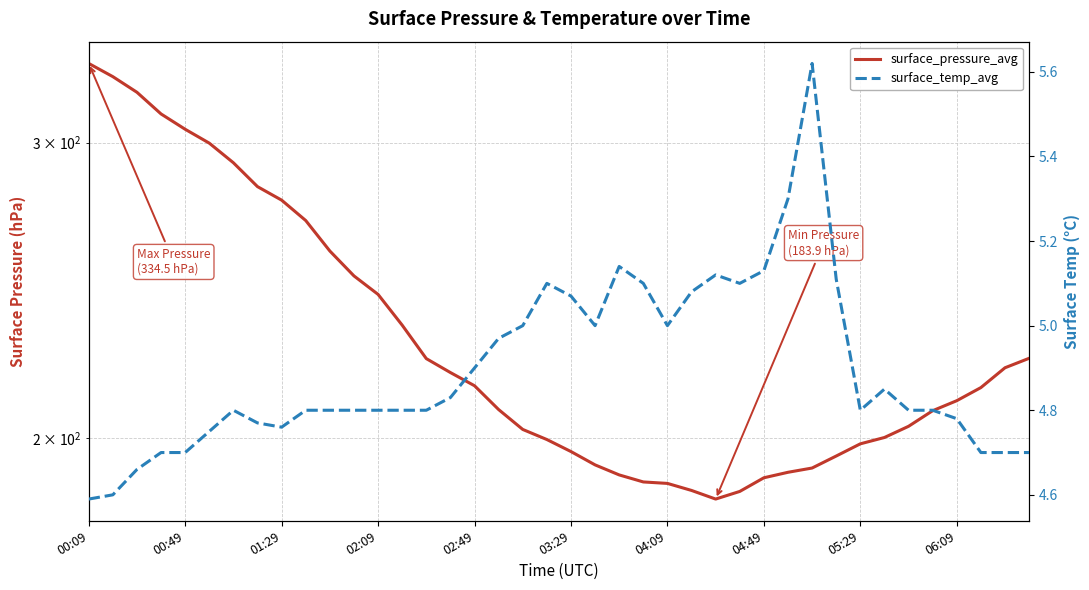

List the series in order of their peak value, lowest first.

surface_temp_avg, surface_pressure_avg